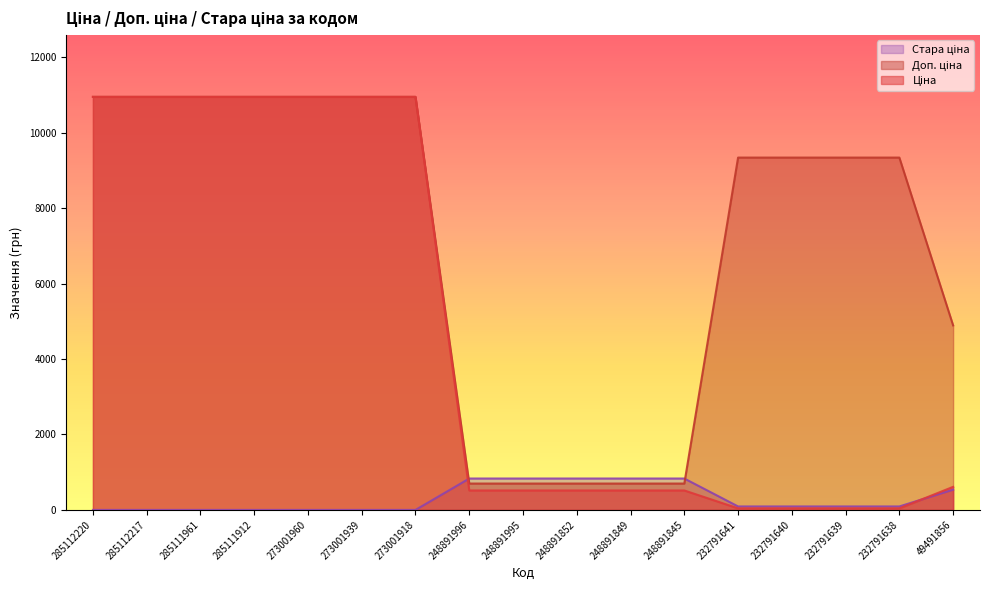

What is the value of the Ціна point at the 2nd from the left?

10952.0